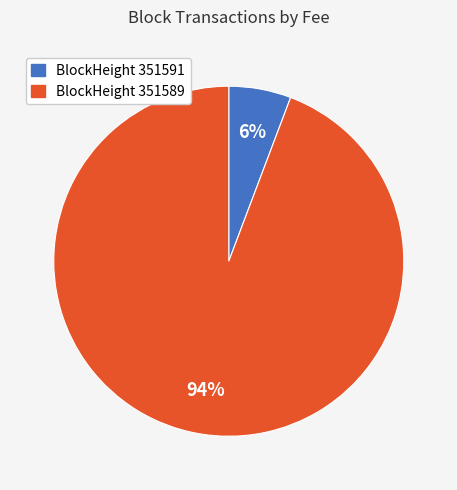

To the nearest percent, what is the average slice percentage?

50%